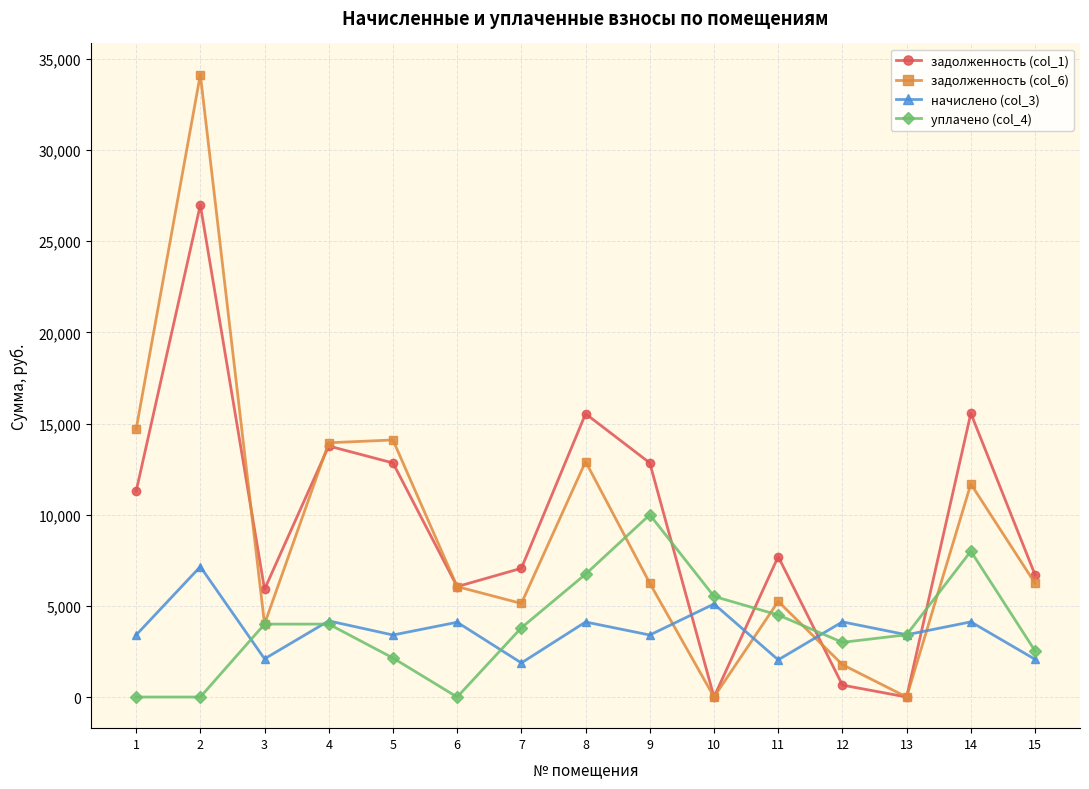

What is the total value across all series at 5?

32484.0